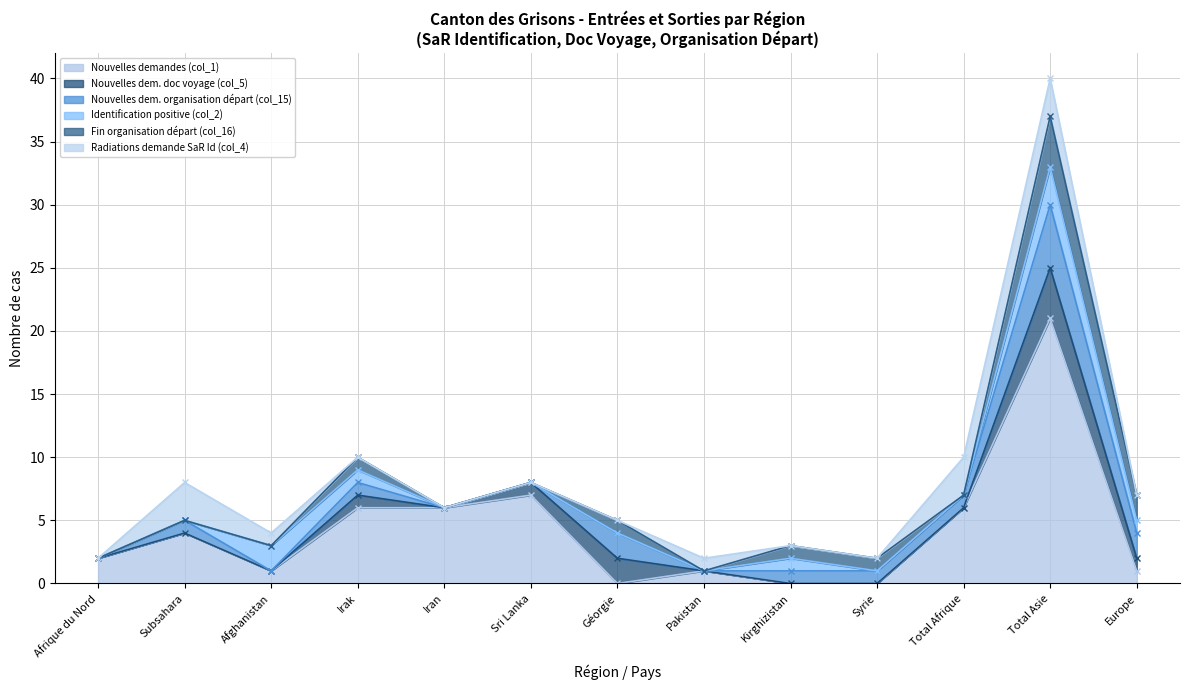

What is the difference between the maximum and minimum values in the Nouvelles demandes (col_1) series?

21